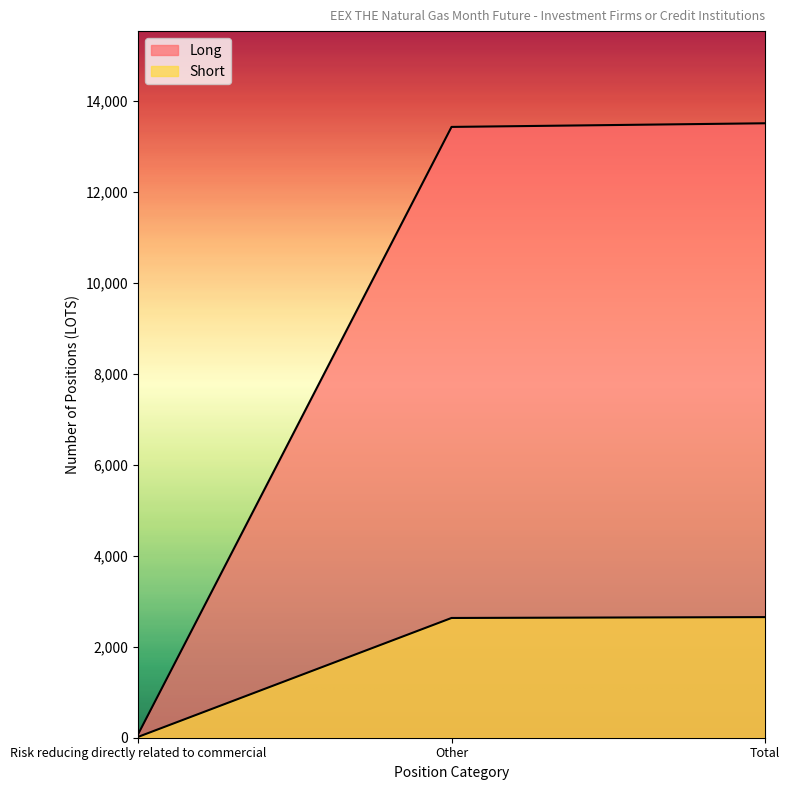

What value does the Short series have at Total, to the nearest 100?

2700